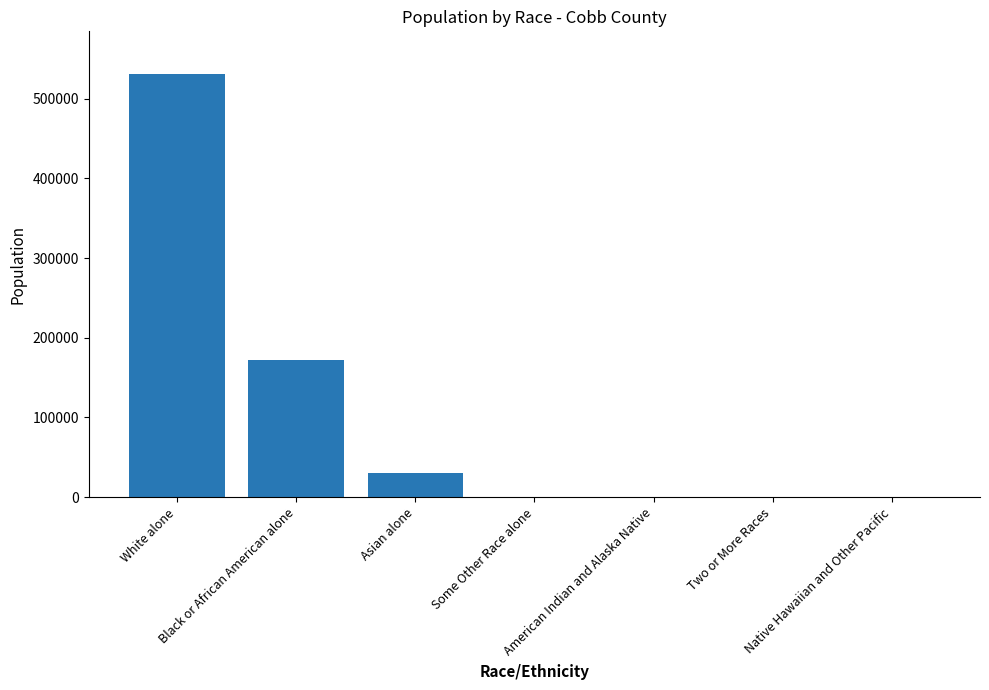

What is the maximum value shown in the chart?

531428